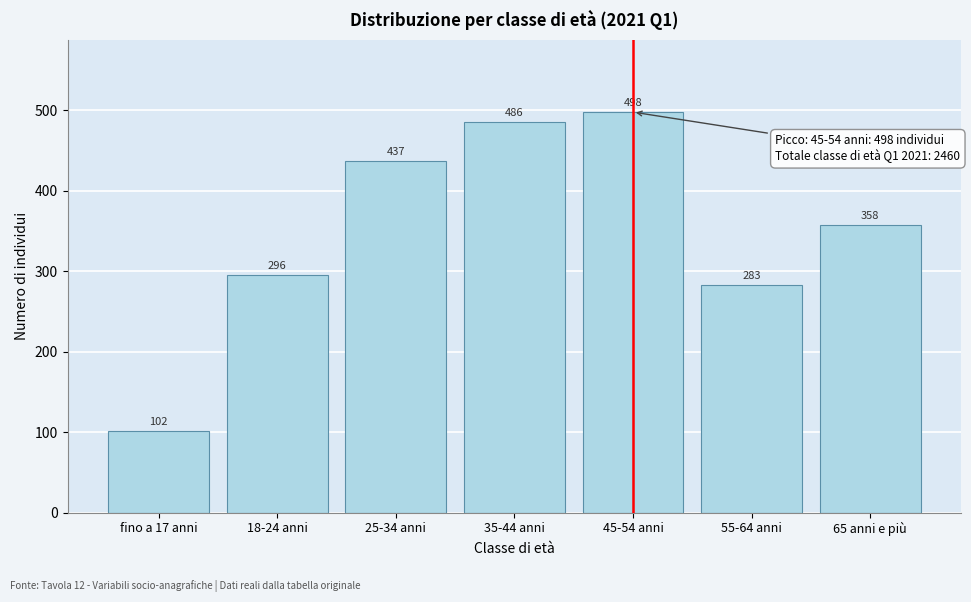

Reading left to right, list all the values displayed in this chart.

102	296	437	486	498	283	358